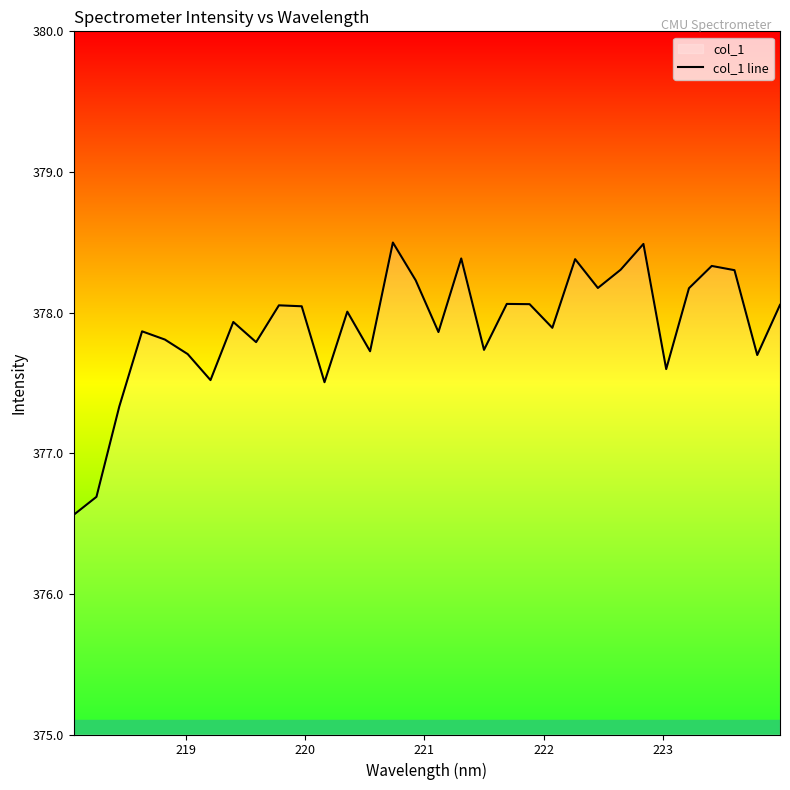

What is the greatest value displayed?

378.5